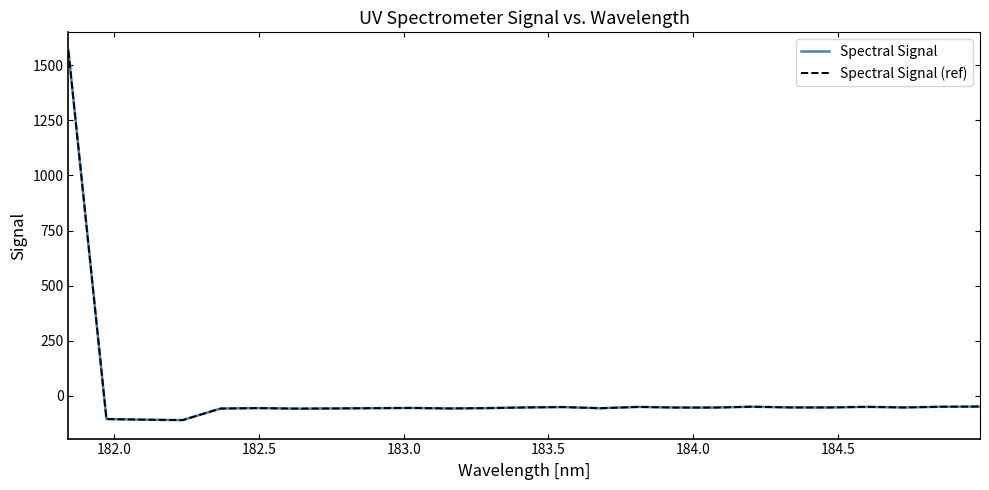

Which series has the largest total across all categories?

Spectral Signal